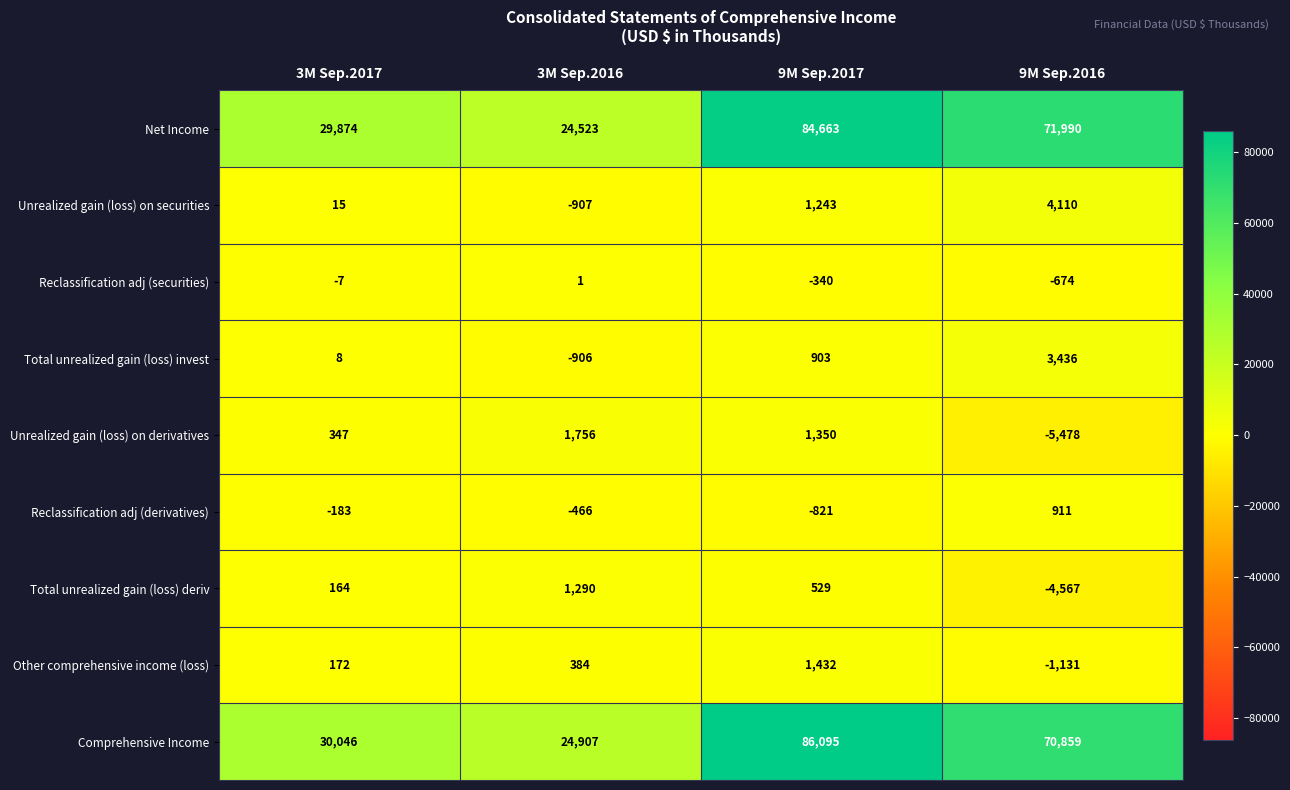

At how many categories does at least one series exceed 65?

4